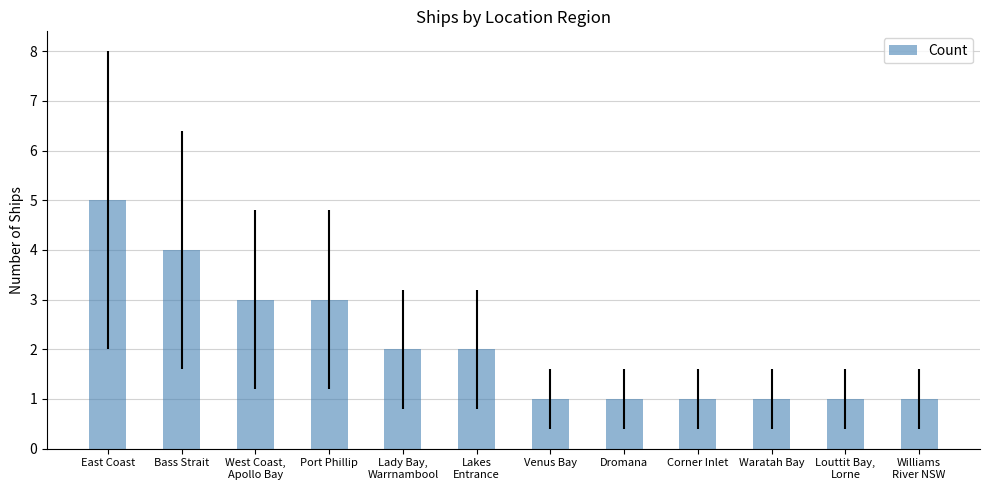

What is the difference between the second highest and second lowest values?

3